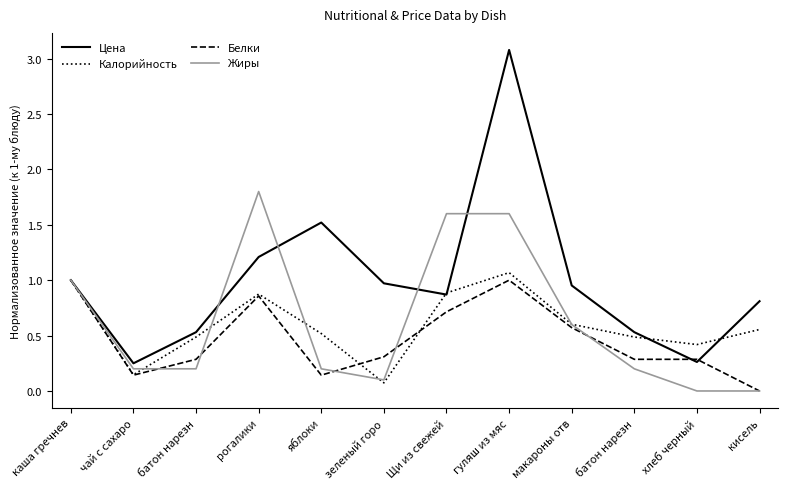

What is the greatest value displayed?

3.1